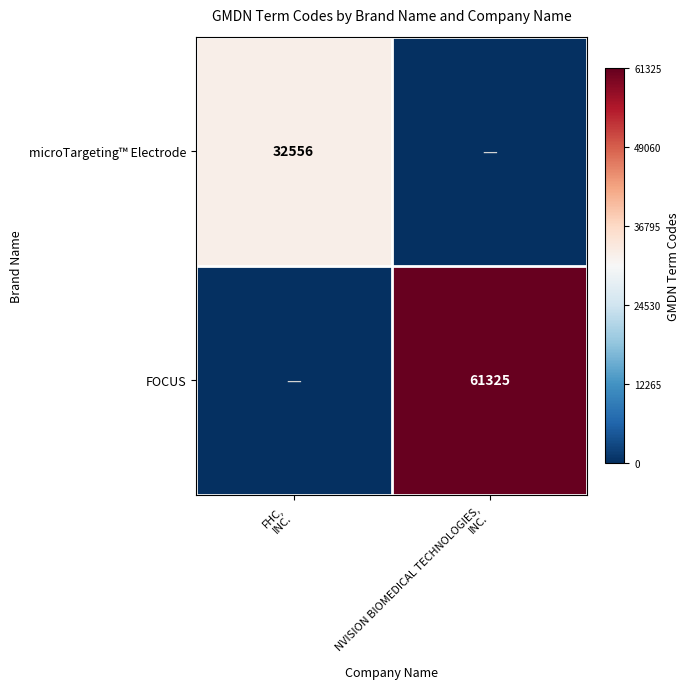

How many categories are shown in the chart?

2